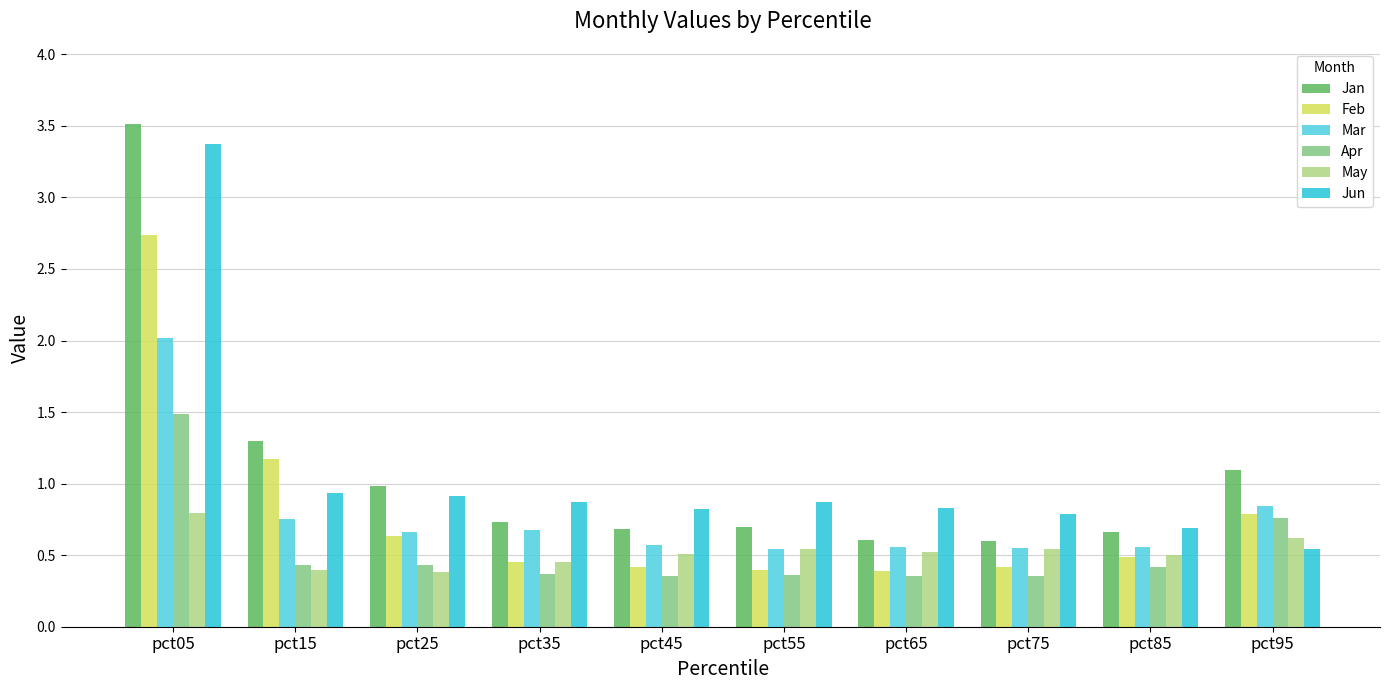

What are all the series names shown in the legend?

Jan, Feb, Mar, Apr, May, Jun